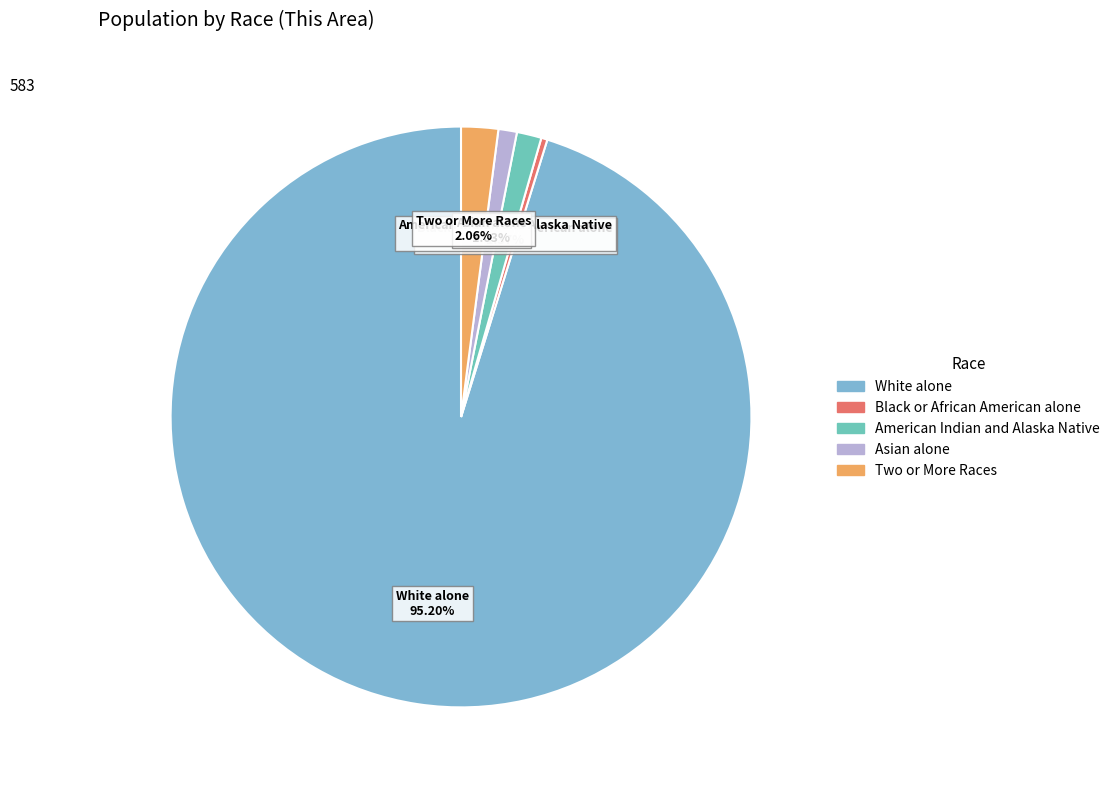

Count the number of slices in the pie.

5